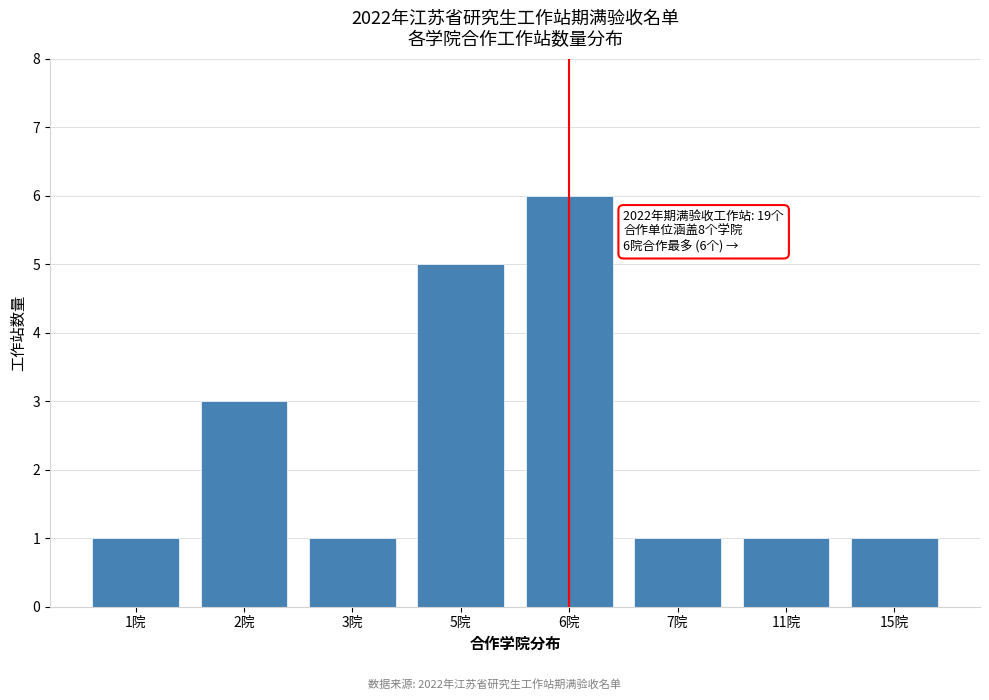

Reading left to right, list all the values displayed in this chart.

1	3	1	5	6	1	1	1